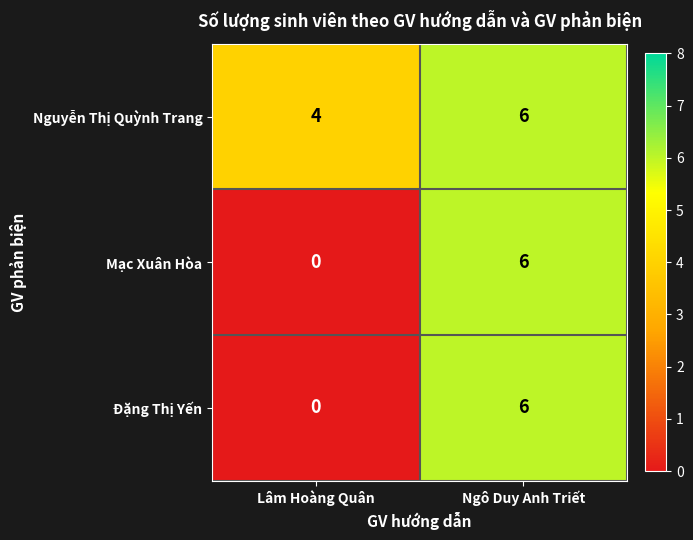

At which category is the sum across all series the highest?

Ngô Duy Anh Triết